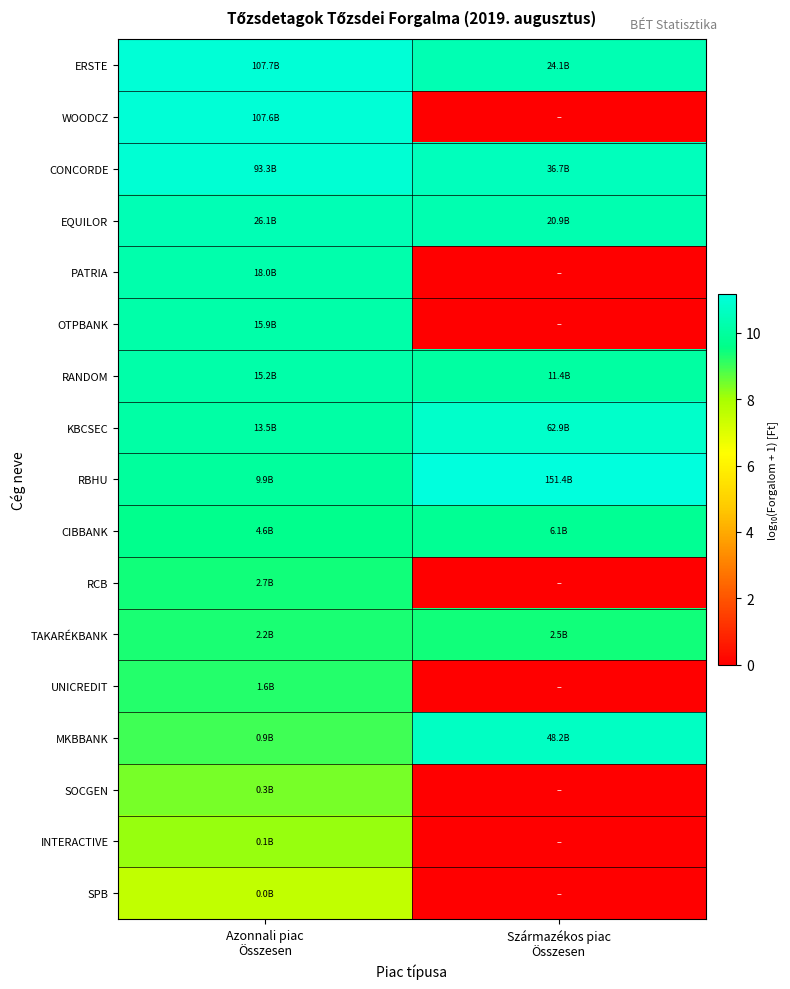

How many categories are shown in the chart?

2